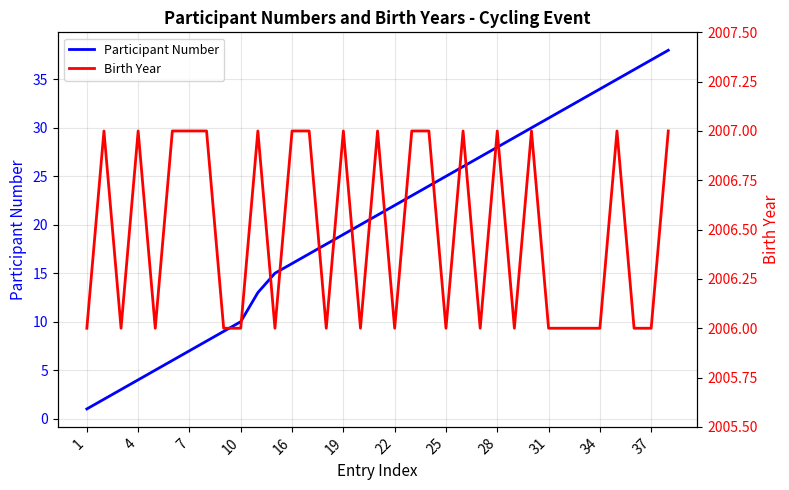

Does the chart display data point markers on the line(s)?

No